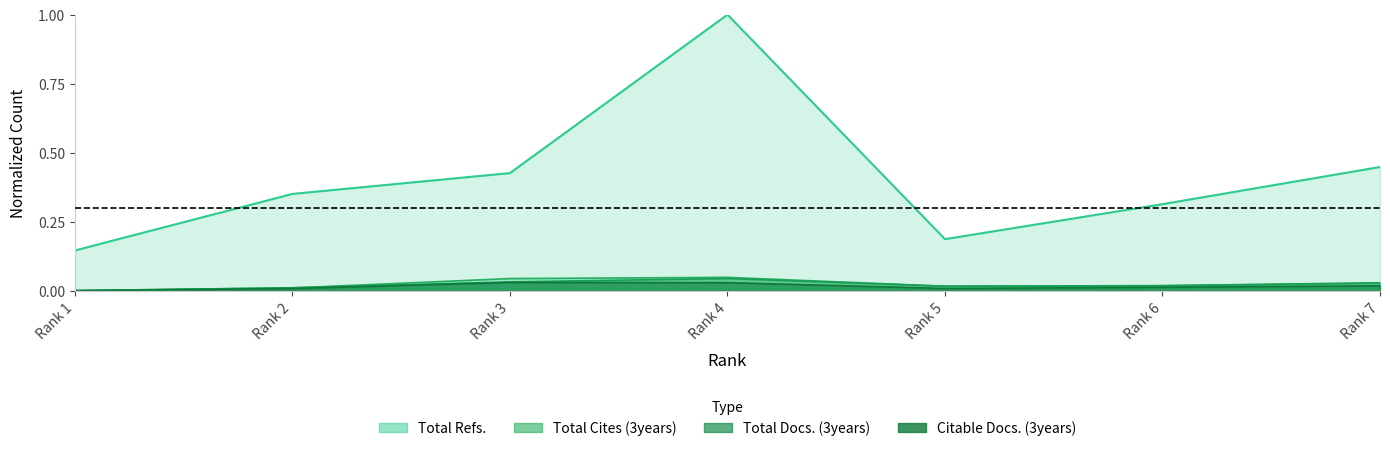

Does the chart have visible grid lines?

No